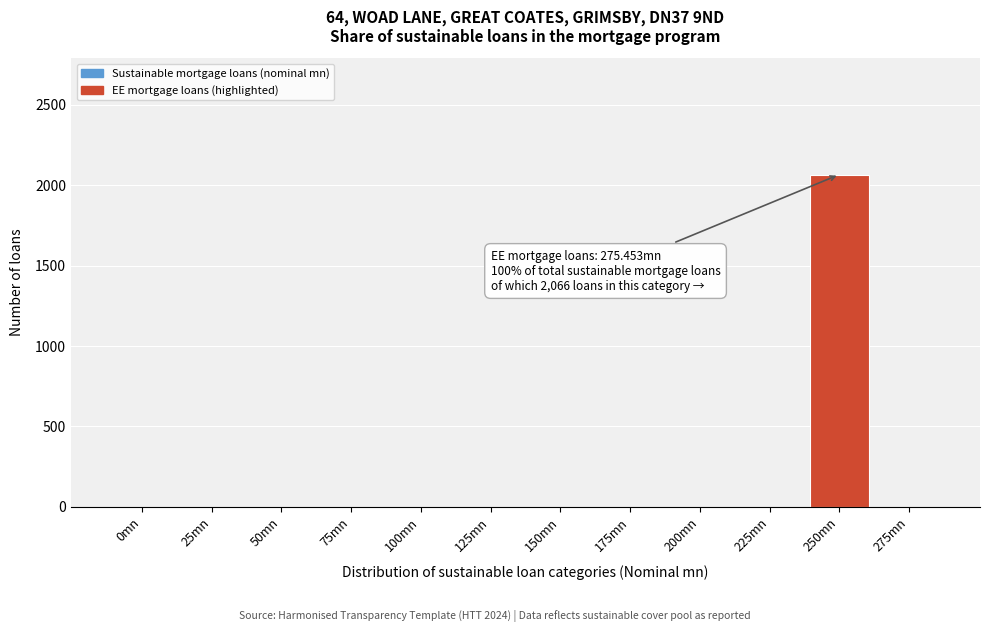

Reading right to left, extract all data points from this chart.

275mn=0	250mn=2066	225mn=0	200mn=0	175mn=0	150mn=0	125mn=0	100mn=0	75mn=0	50mn=0	25mn=0	0mn=0